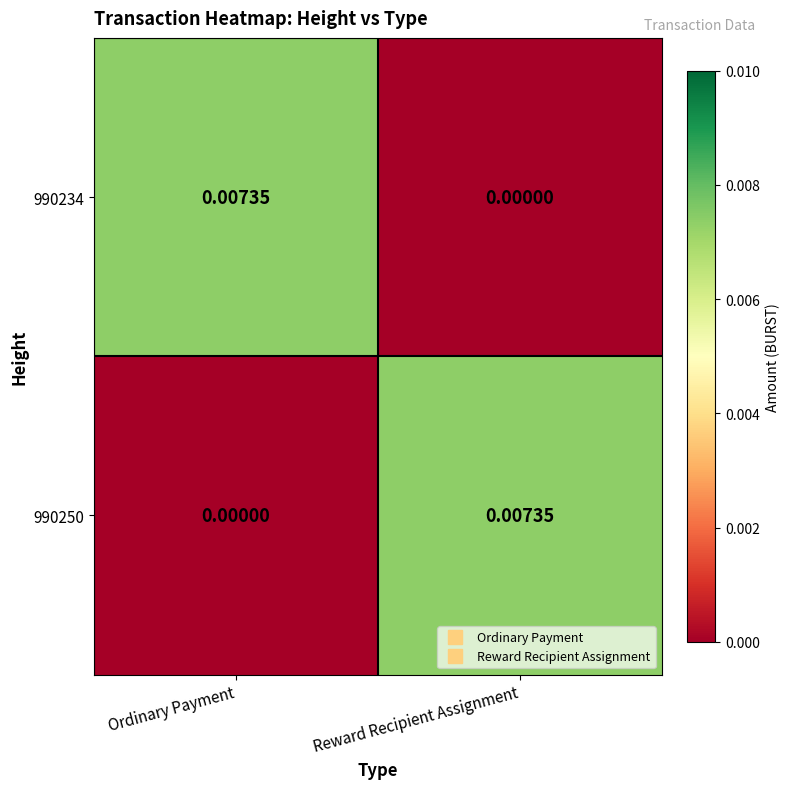

At which label does 990250 reach its peak?

Reward Recipient Assignment